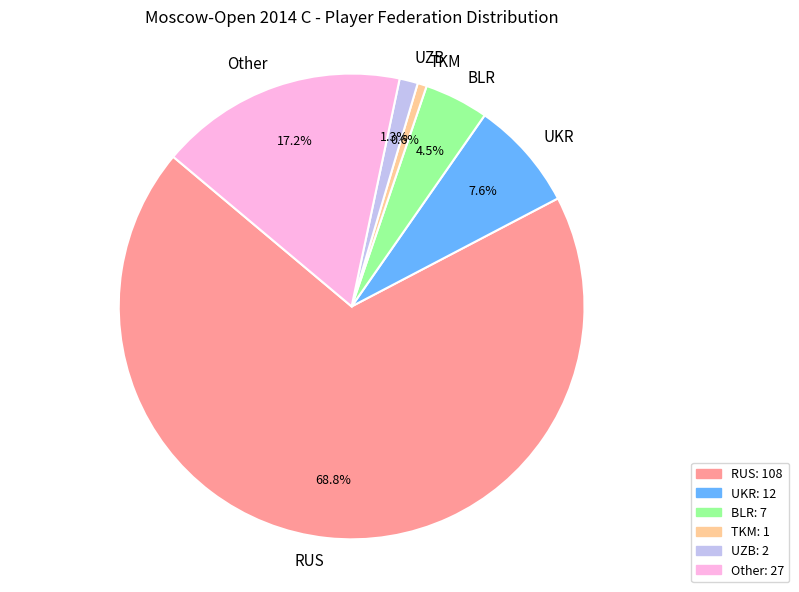

True or false: UKR accounts for 1% of the total.

False